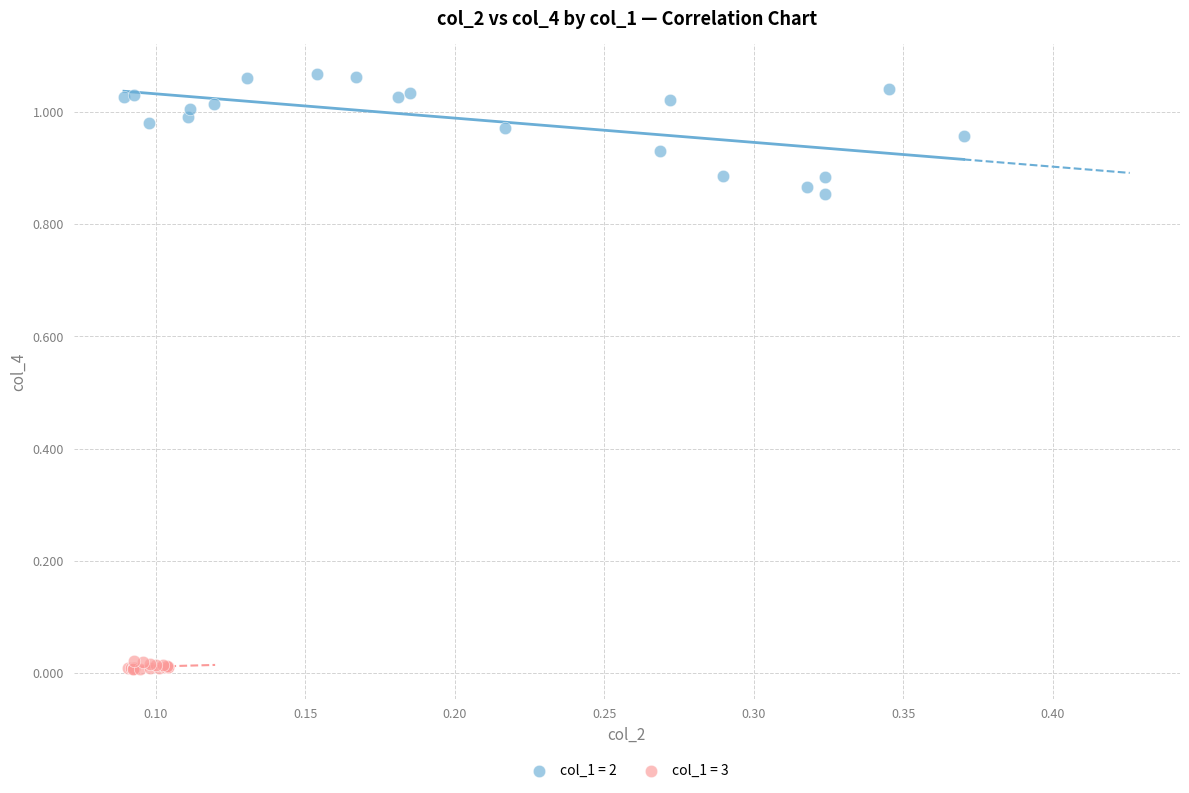

Which series has the widest spread of Y values?

col_1 = 2